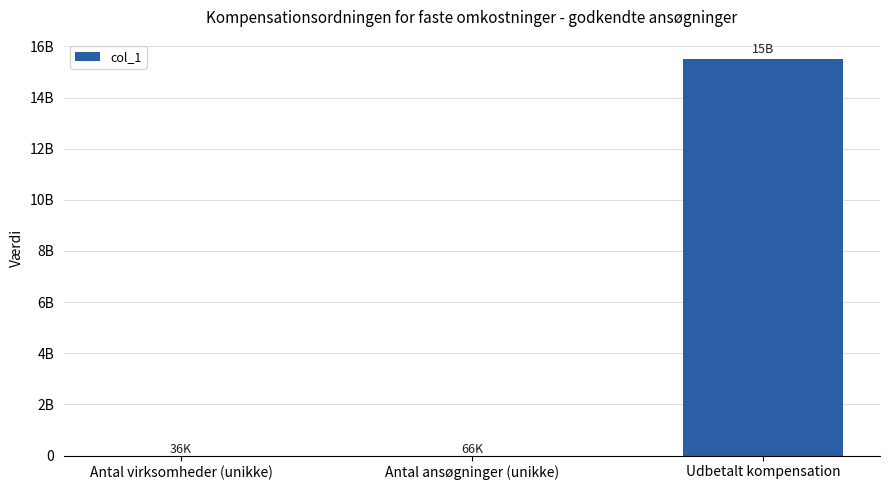

What is the maximum value shown in the chart?

15488093593